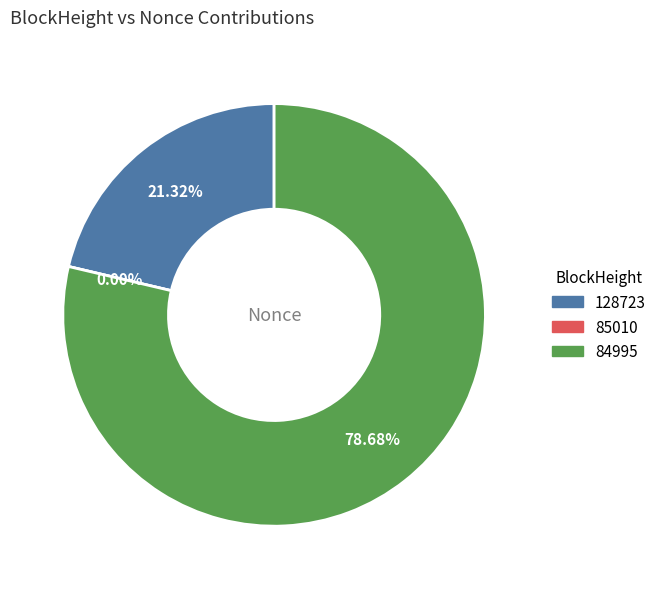

How many segments does this pie chart have?

3